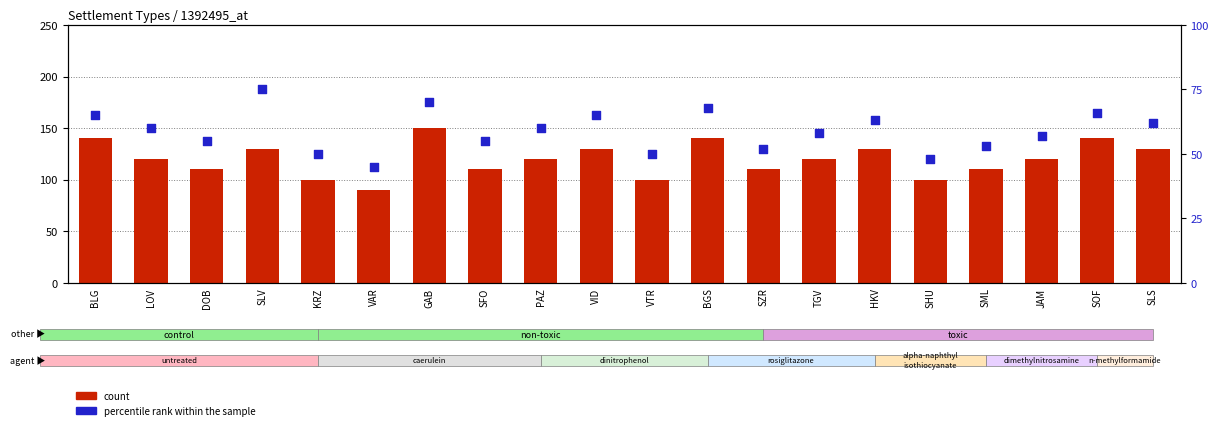

Which series has the largest total across all categories?

count